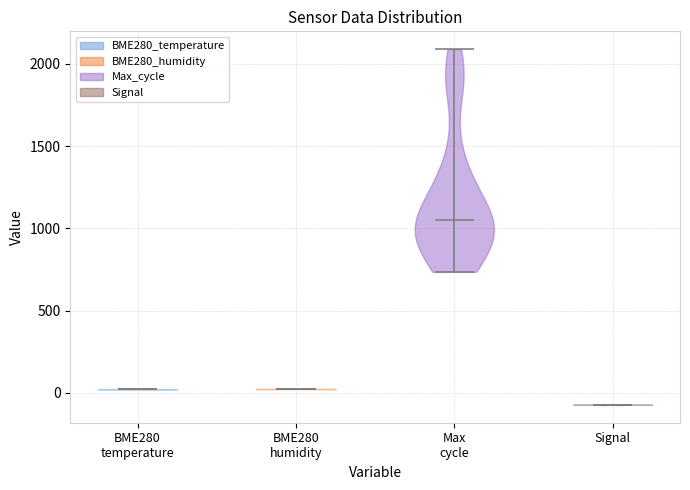

Reading left to right, read every violin against the y-axis: where its median line is, and the lowest and highest points it reaches. The values are not printed on the chart, so give them approximately, as read against the axis.

BME280 temperature: median line 0, lowest point 0, highest point 0
BME280 humidity: median line 0, lowest point 0, highest point 0
Max cycle: median line 1050, lowest point 750, highest point 2100
Signal: median line -50, lowest point -50, highest point -50